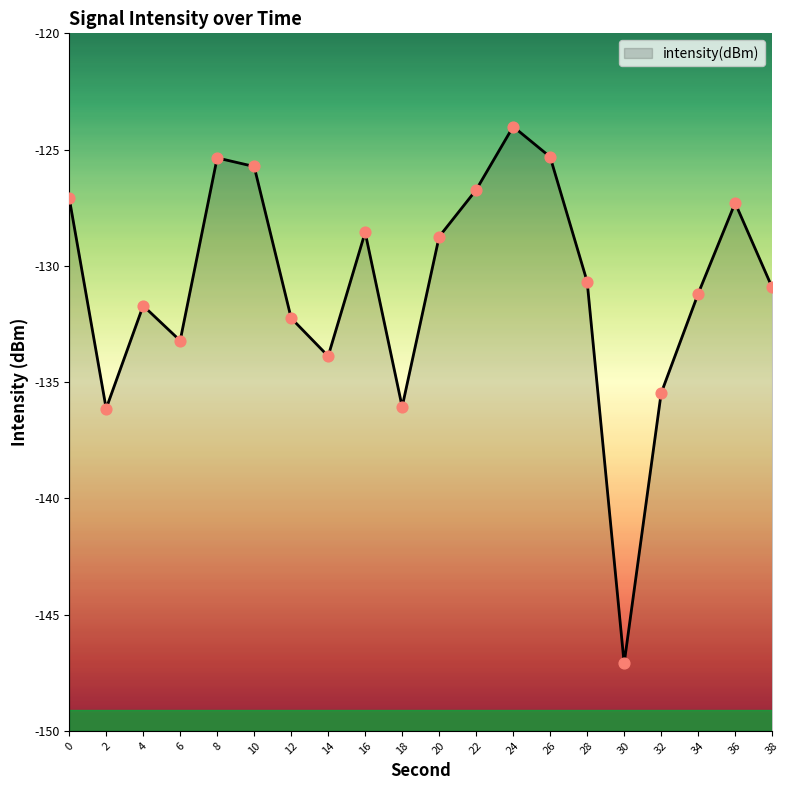

What is the change in value from 8 to 30?

-21.7